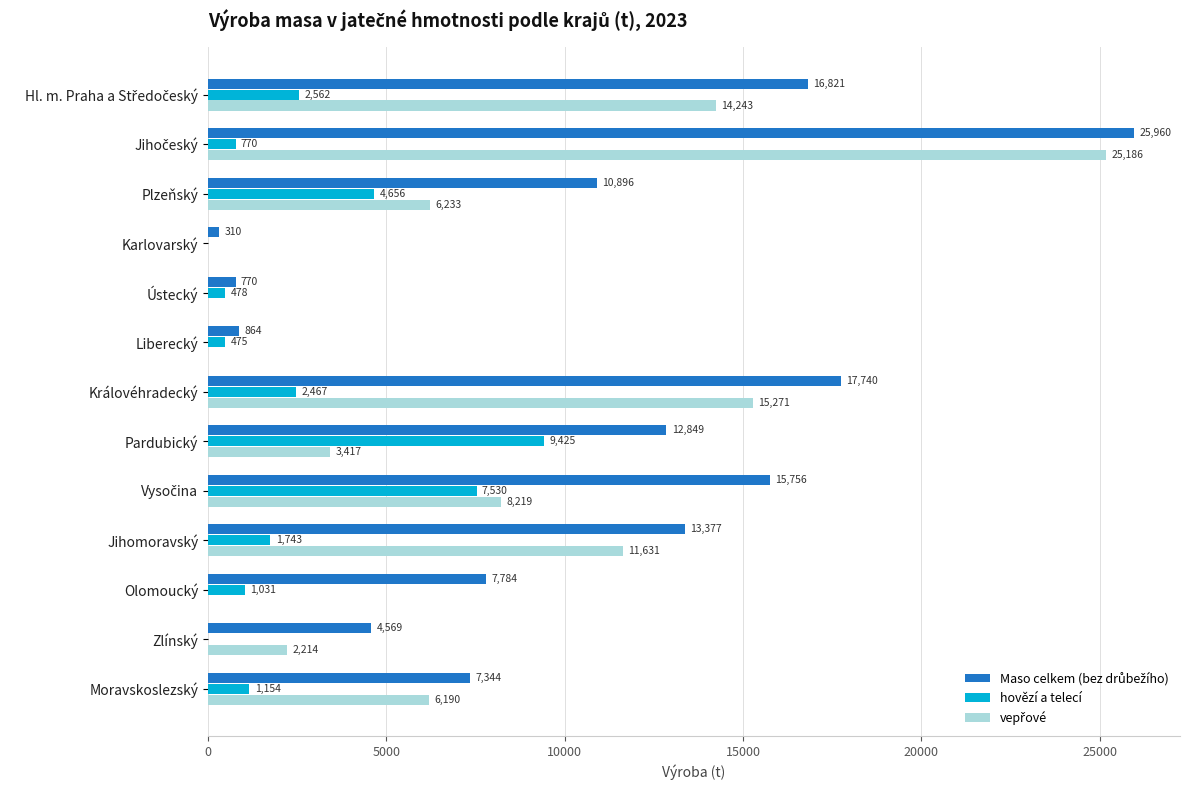

The hovězí a telecí series shows 477.5 at Ústecký. True or false?

True